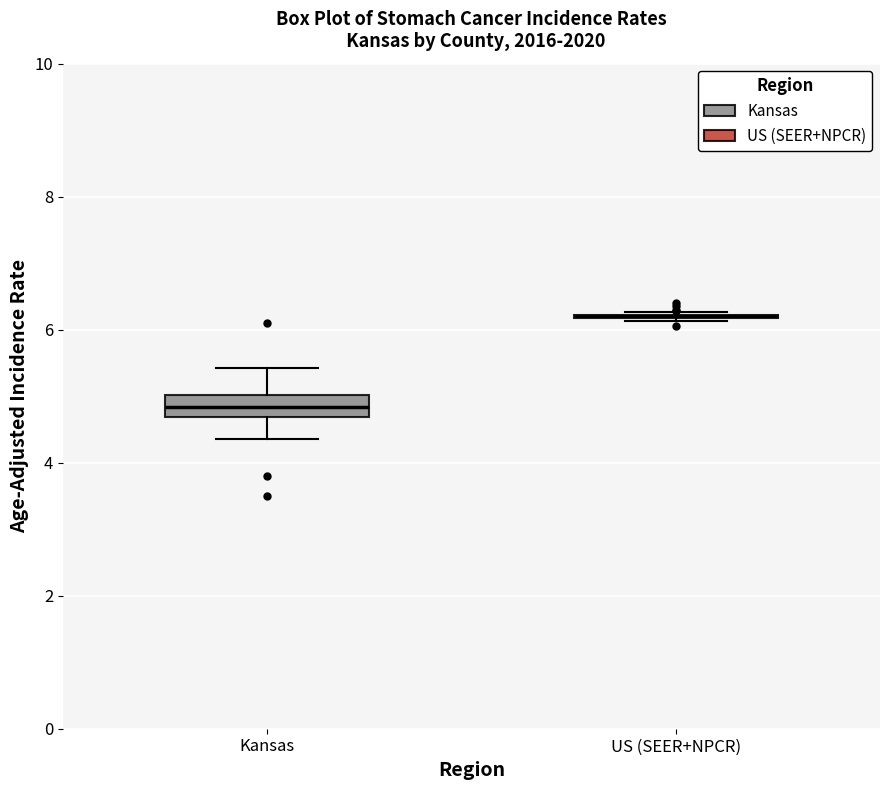

Comparing the boxes themselves (not the whiskers), which one is the tallest?

Kansas